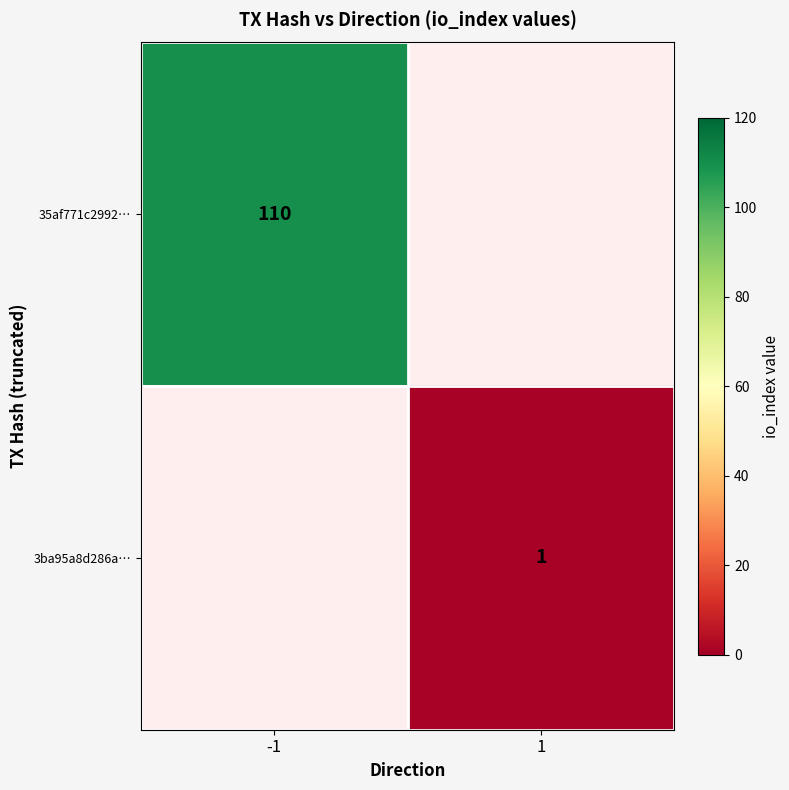

The 35af771c2992… series shows 110 at -1. True or false?

True